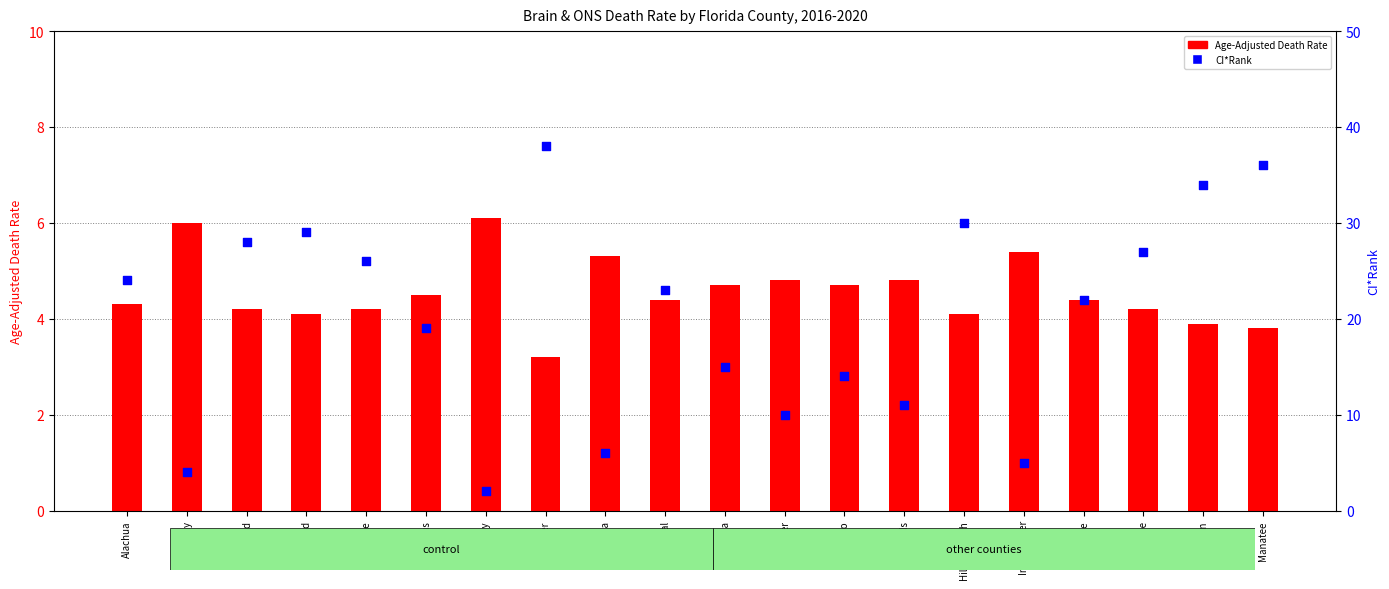

Which series has the largest total across all categories?

CI*Rank